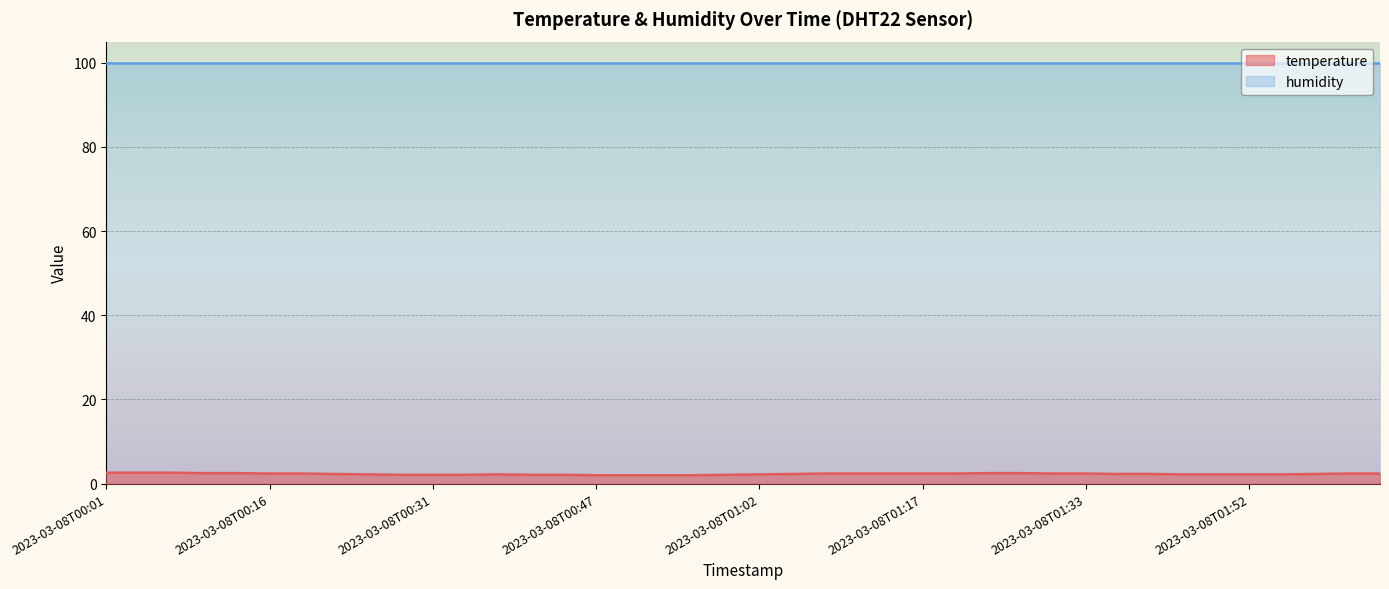

What is the smallest value displayed?

2.0